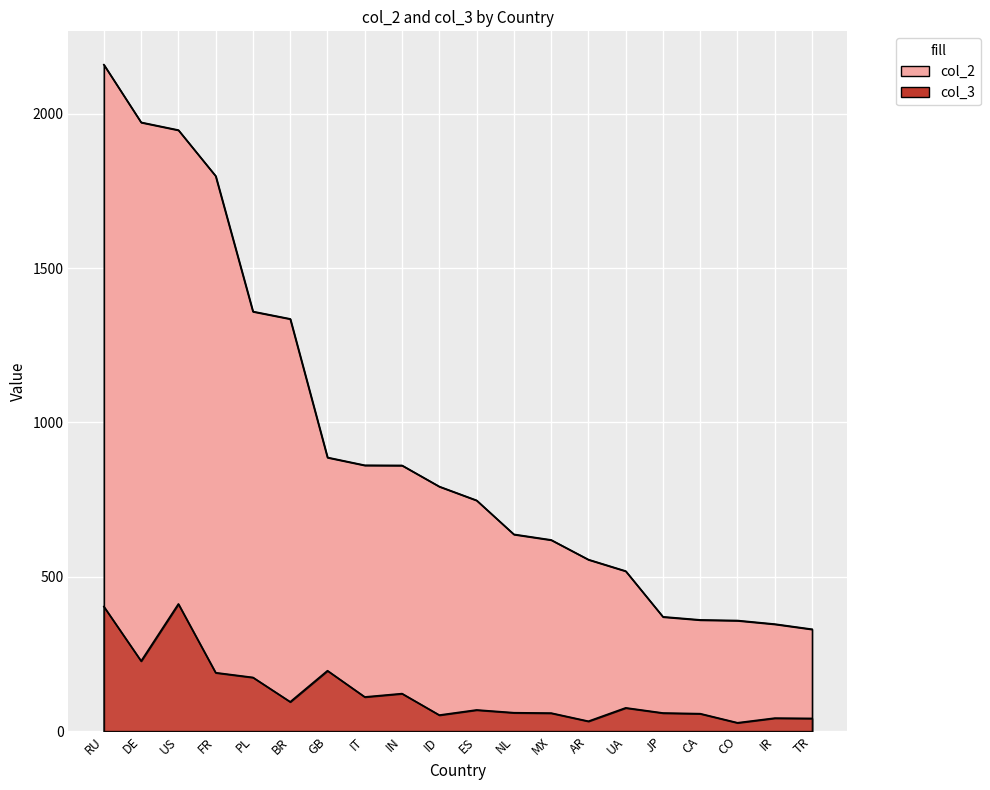

What is the difference between the maximum and minimum values in the col_2 series?

1828.6